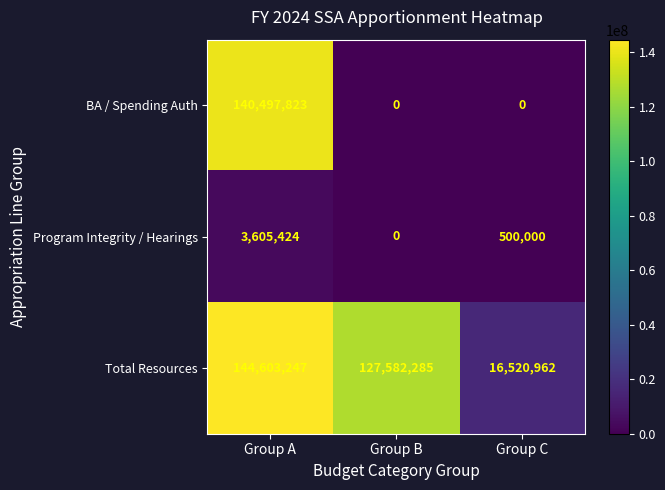

Between Group A and Group B, which series saw the biggest shift?

BA / Spending Auth